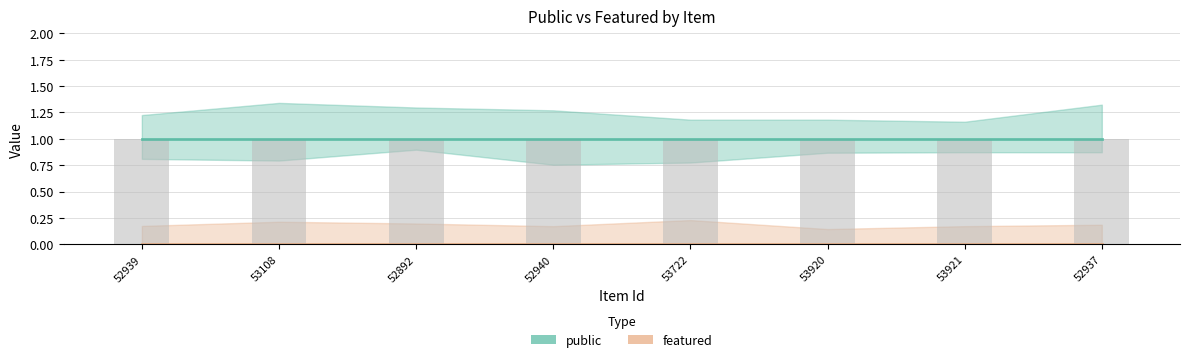

Which category has the lowest value in the public series?

52939